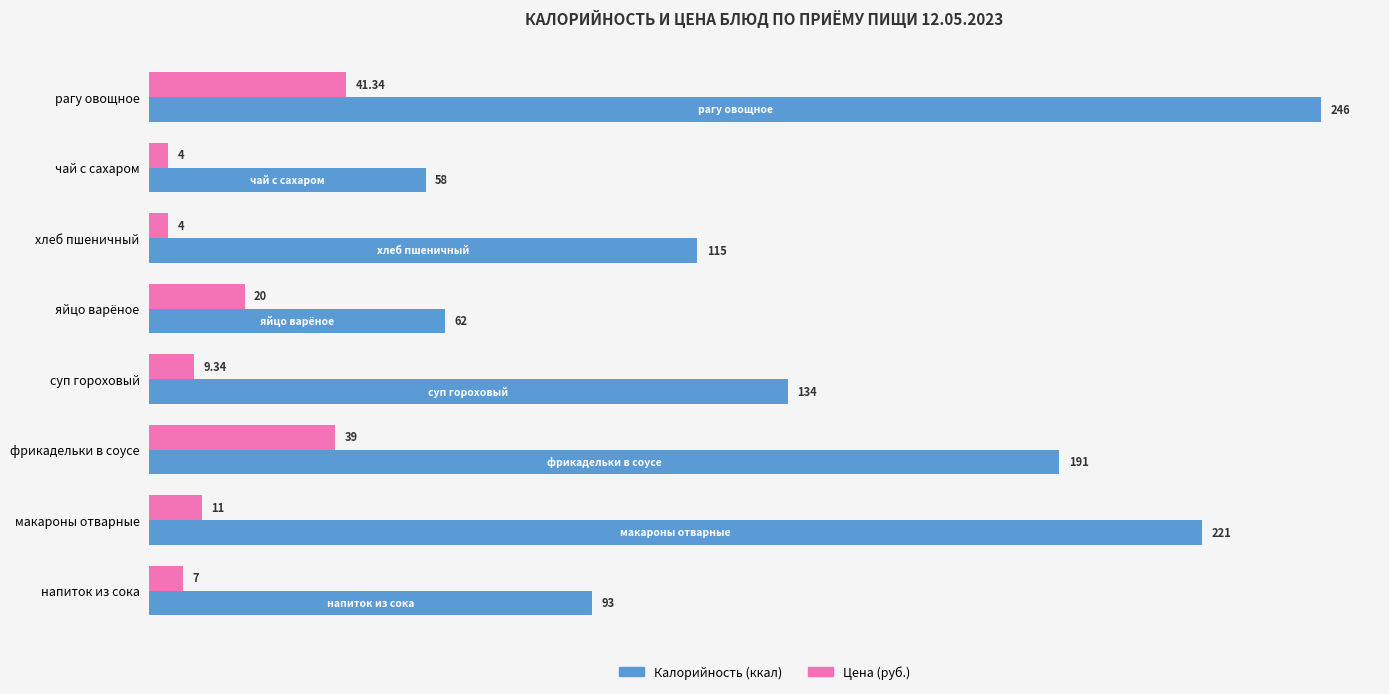

What is the difference between the highest and lowest values at макароны отварные?

210.0